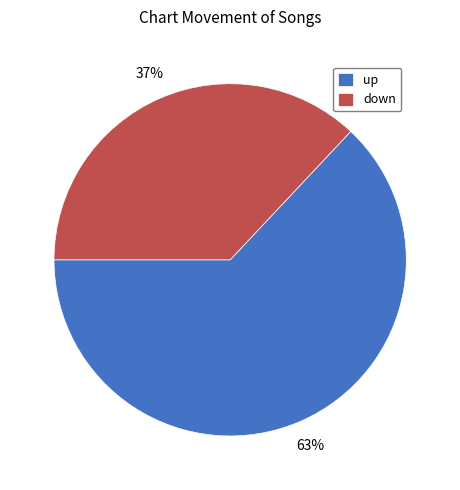

Count the number of slices in the pie.

2